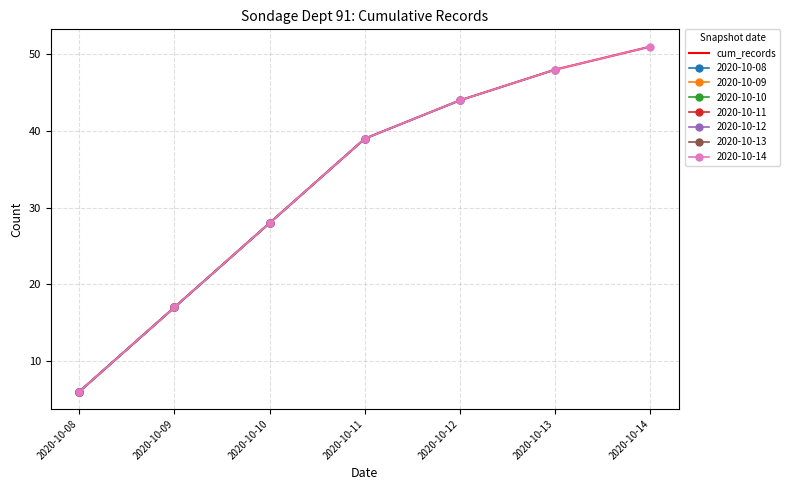

What is the greatest value displayed?

51